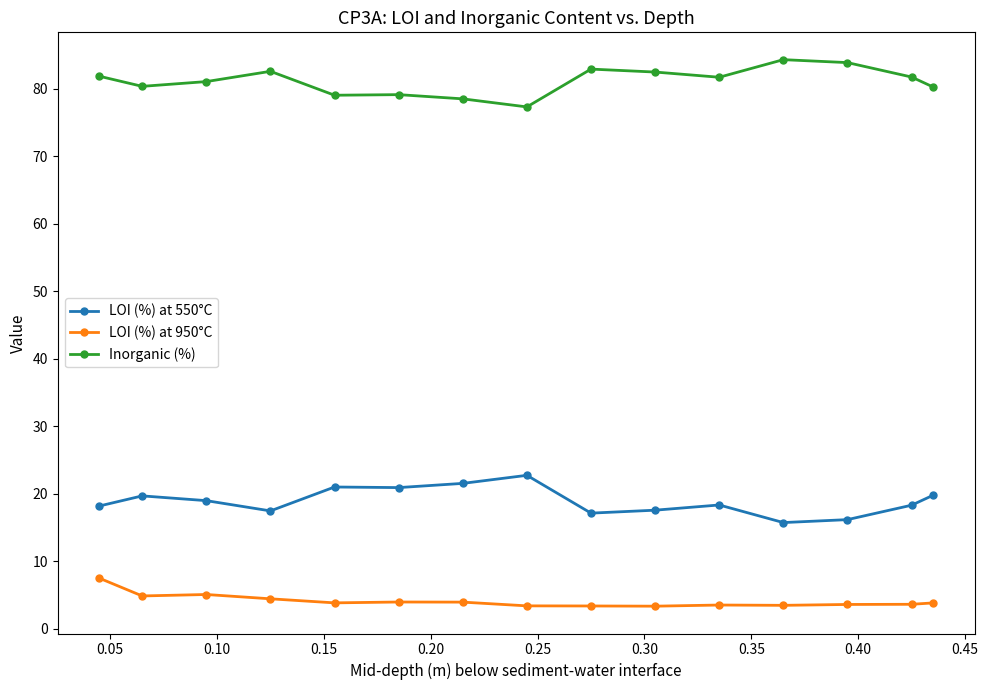

True or false: LOI (%) at 950°C has more than 0 interior local peaks.

True